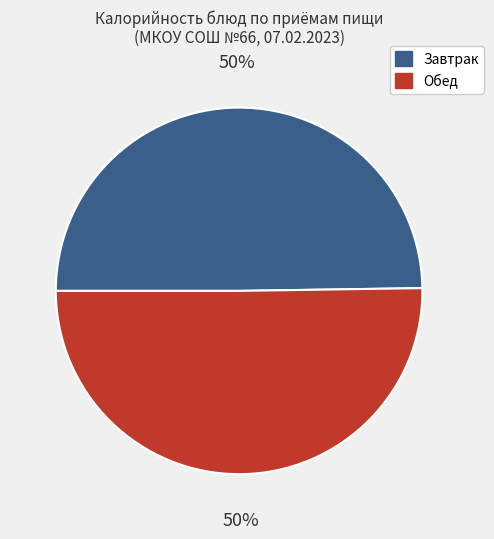

To the nearest percent, what is the average slice percentage?

50%